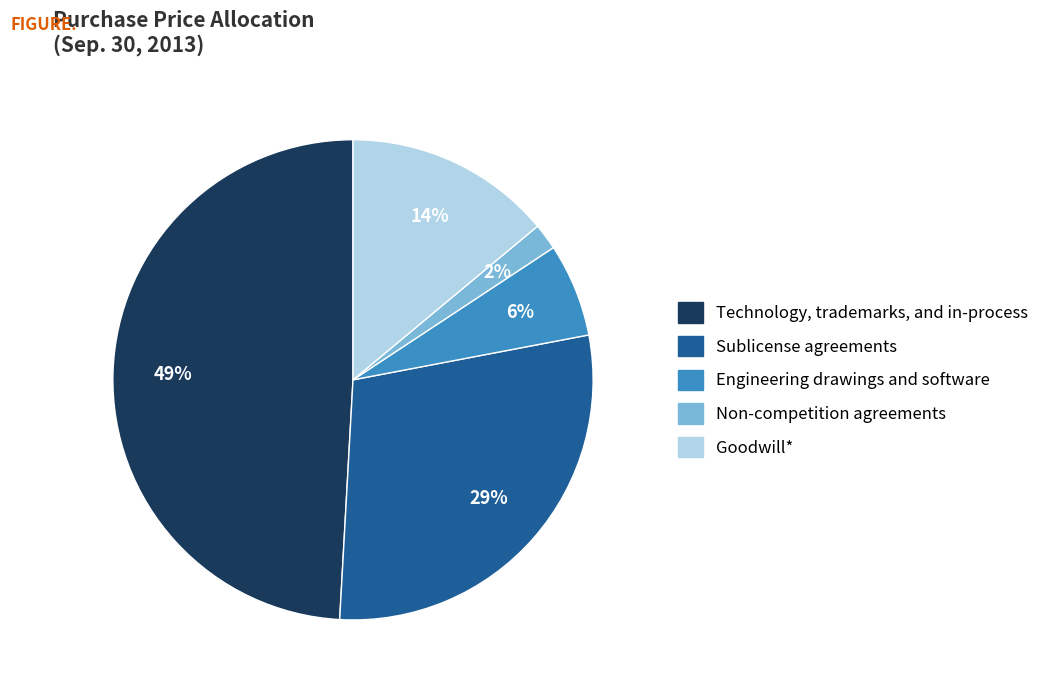

Does Technology, trademarks, and in-process represent more than half of the total?

No